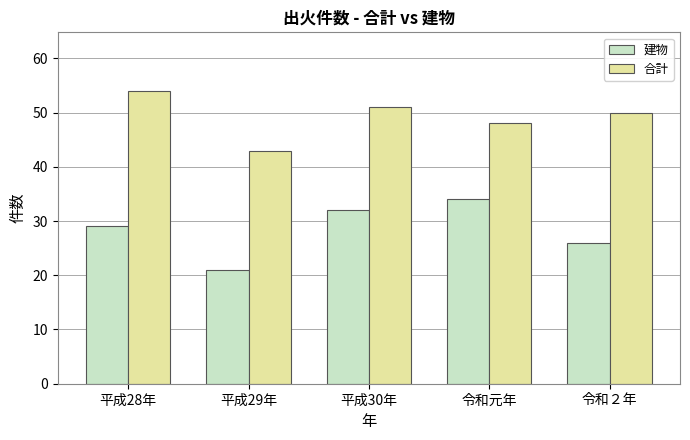

What is the total value across all series at 令和元年?

82